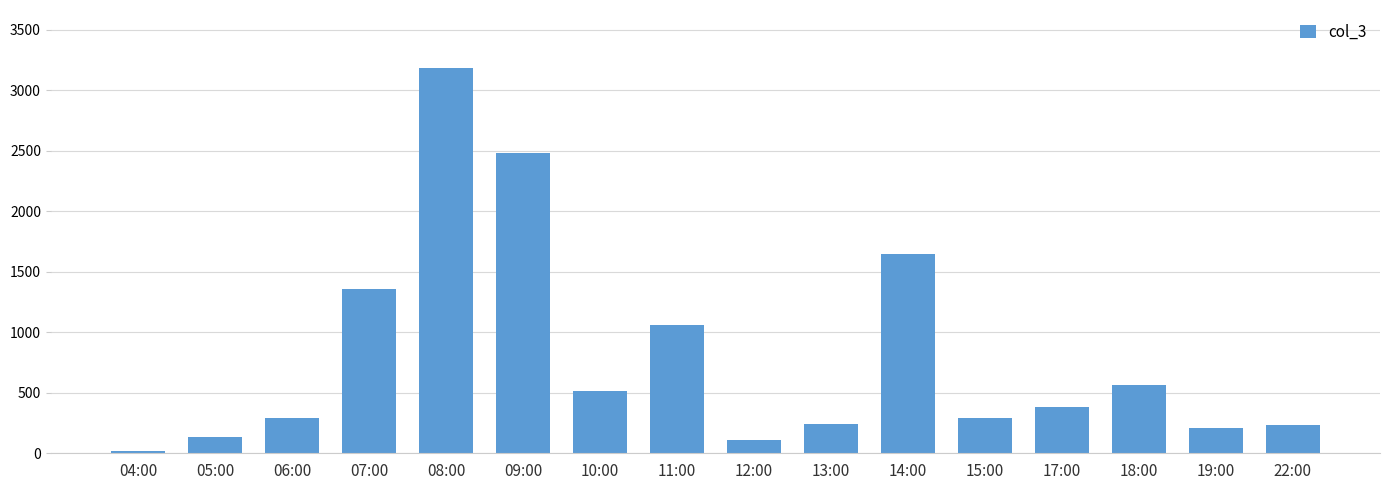

Where is the data nearest to the value 1604?

14:00